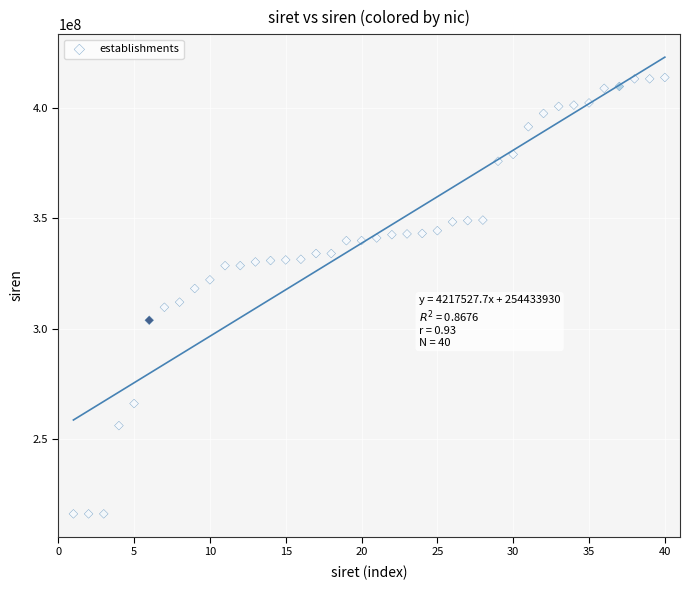

What is the range of X values (max minus min)?

39